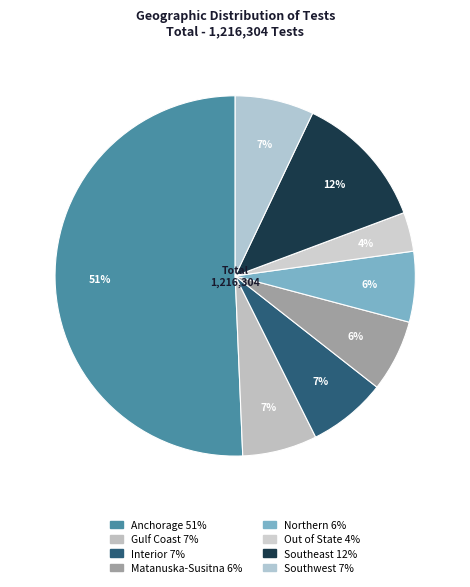

What is the majority slice?

Anchorage